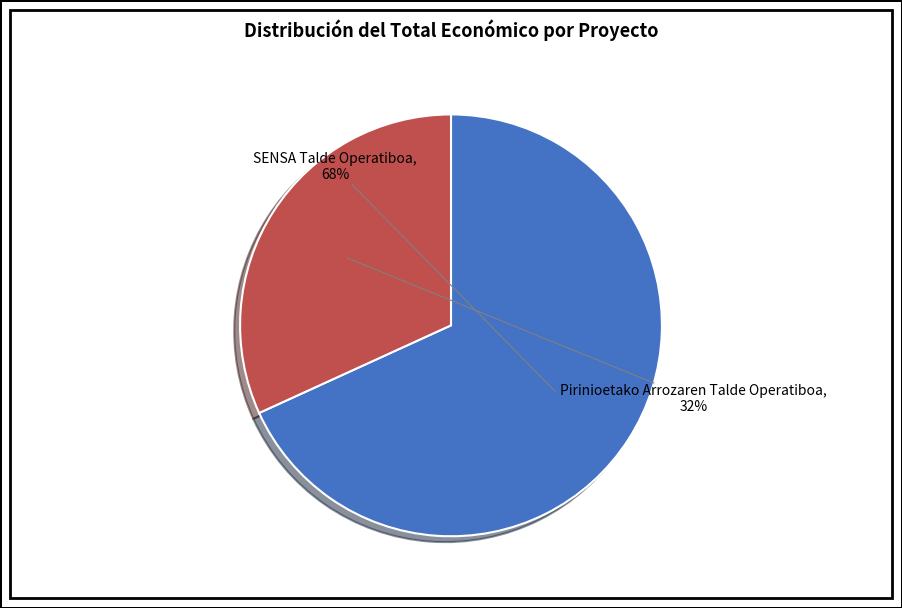

Is there a majority slice in this chart?

Yes